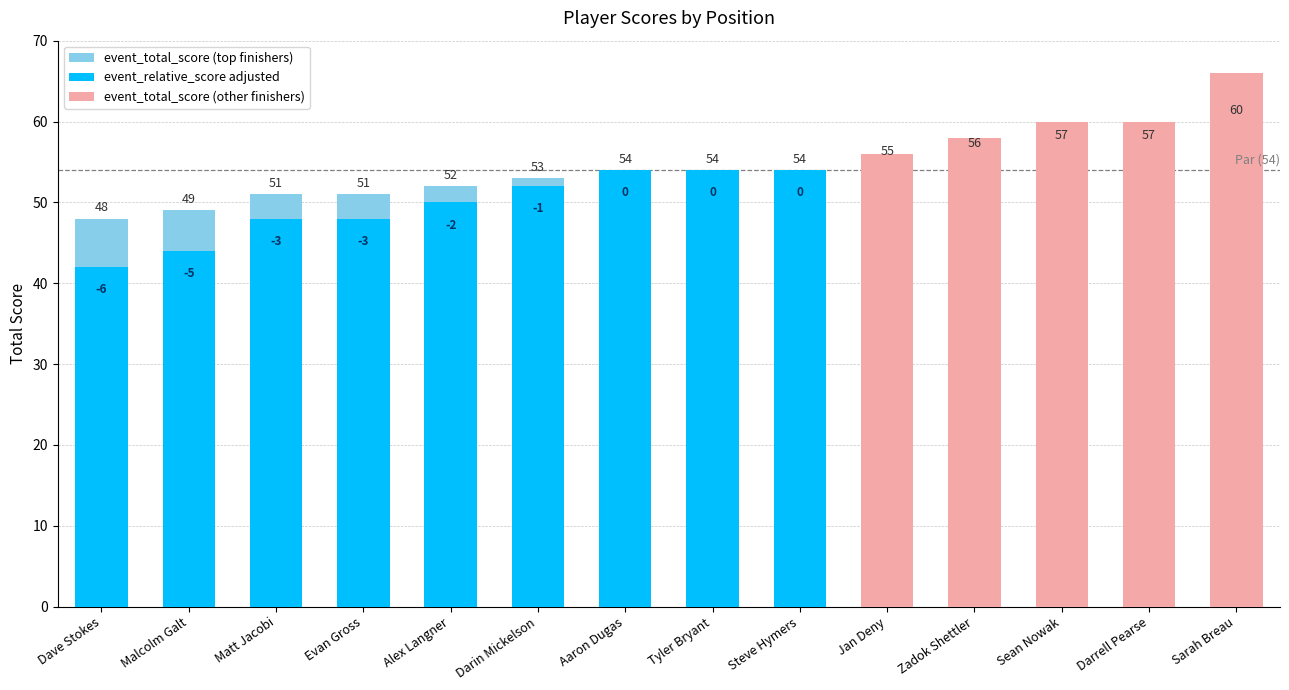

How many values in the event_total_score series exceed 54?

5